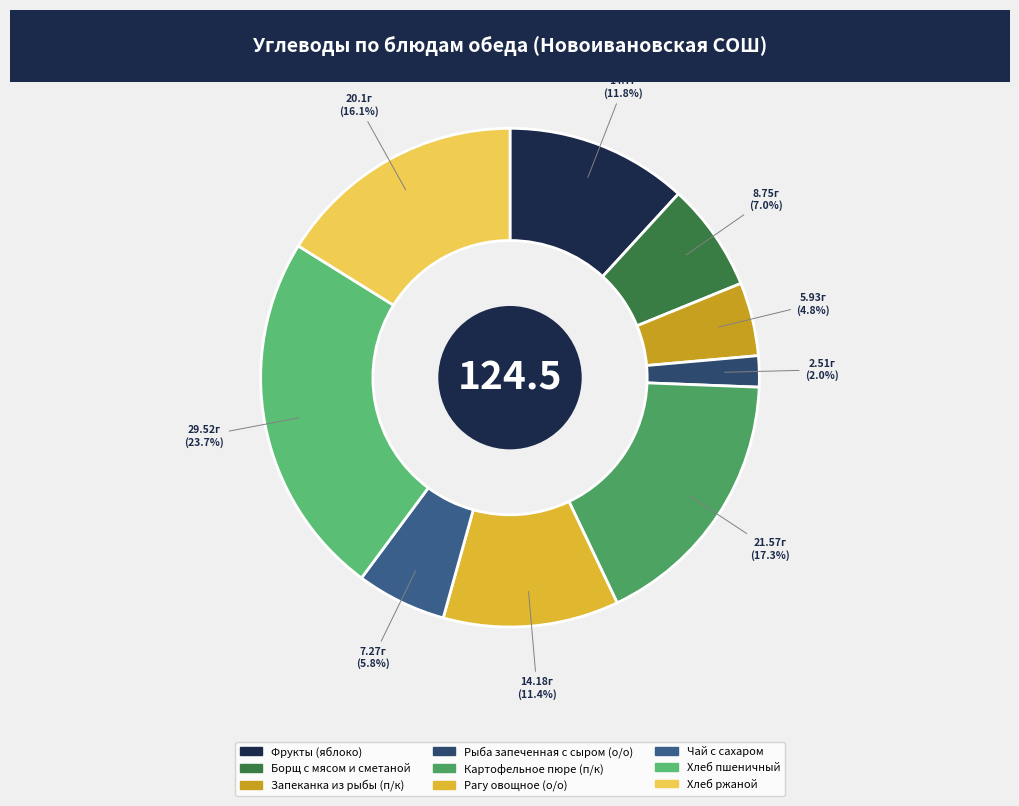

How many slices are in this pie chart?

9